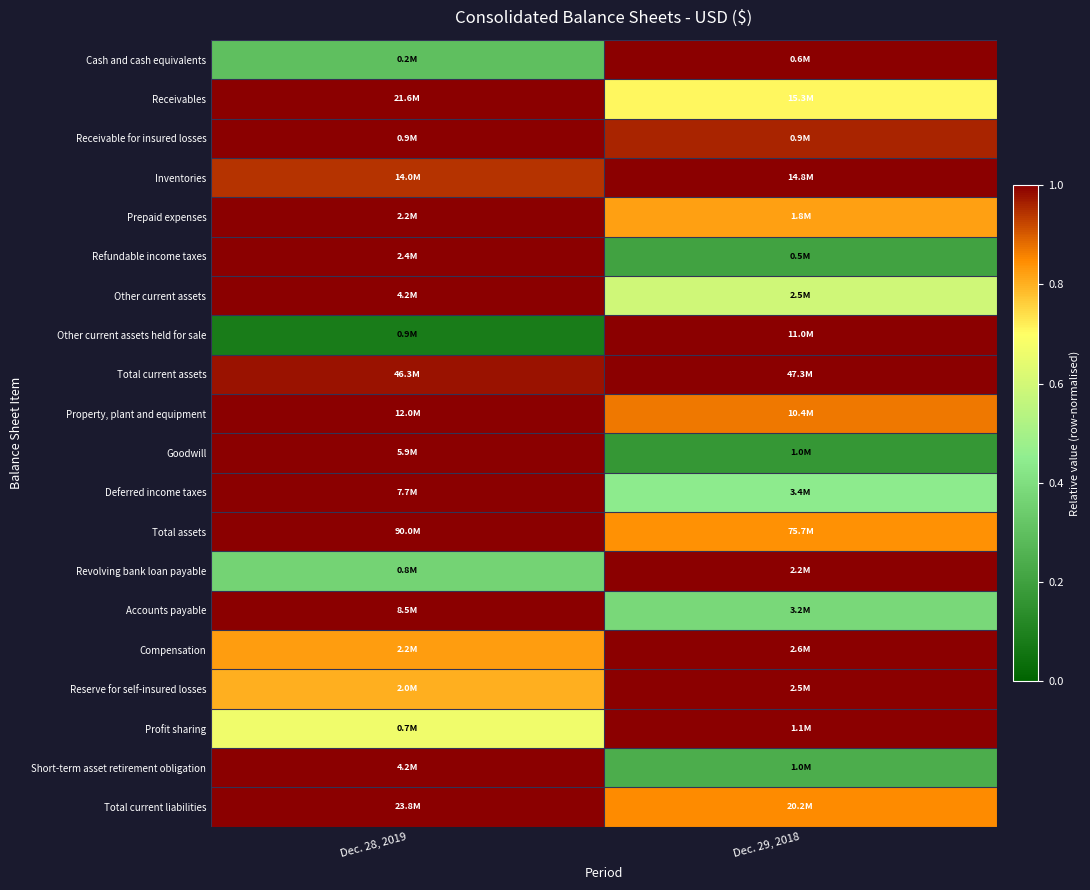

Rank the series by their maximum value, from highest to lowest.

Cash and cash equivalents, Receivables, Receivable for insured losses, Inventories, Prepaid expenses, Refundable income taxes, Other current assets, Other current assets held for sale, Total current assets, Property, plant and equipment, Goodwill, Deferred income taxes, Total assets, Revolving bank loan payable, Accounts payable, Compensation, Reserve for self-insured losses, Profit sharing, Short-term asset retirement obligation, Total current liabilities